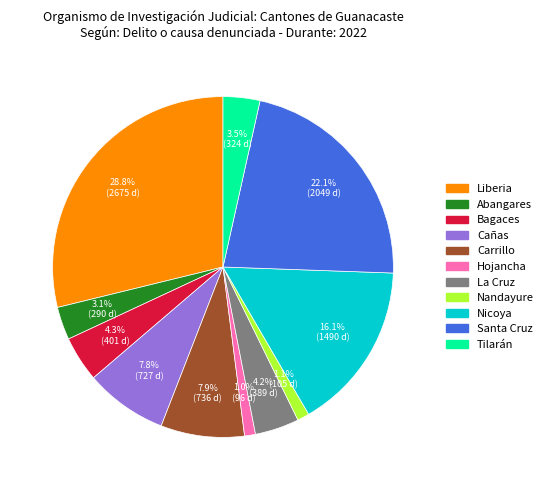

What percentage do Hojancha and Tilarán together represent?

4.5%